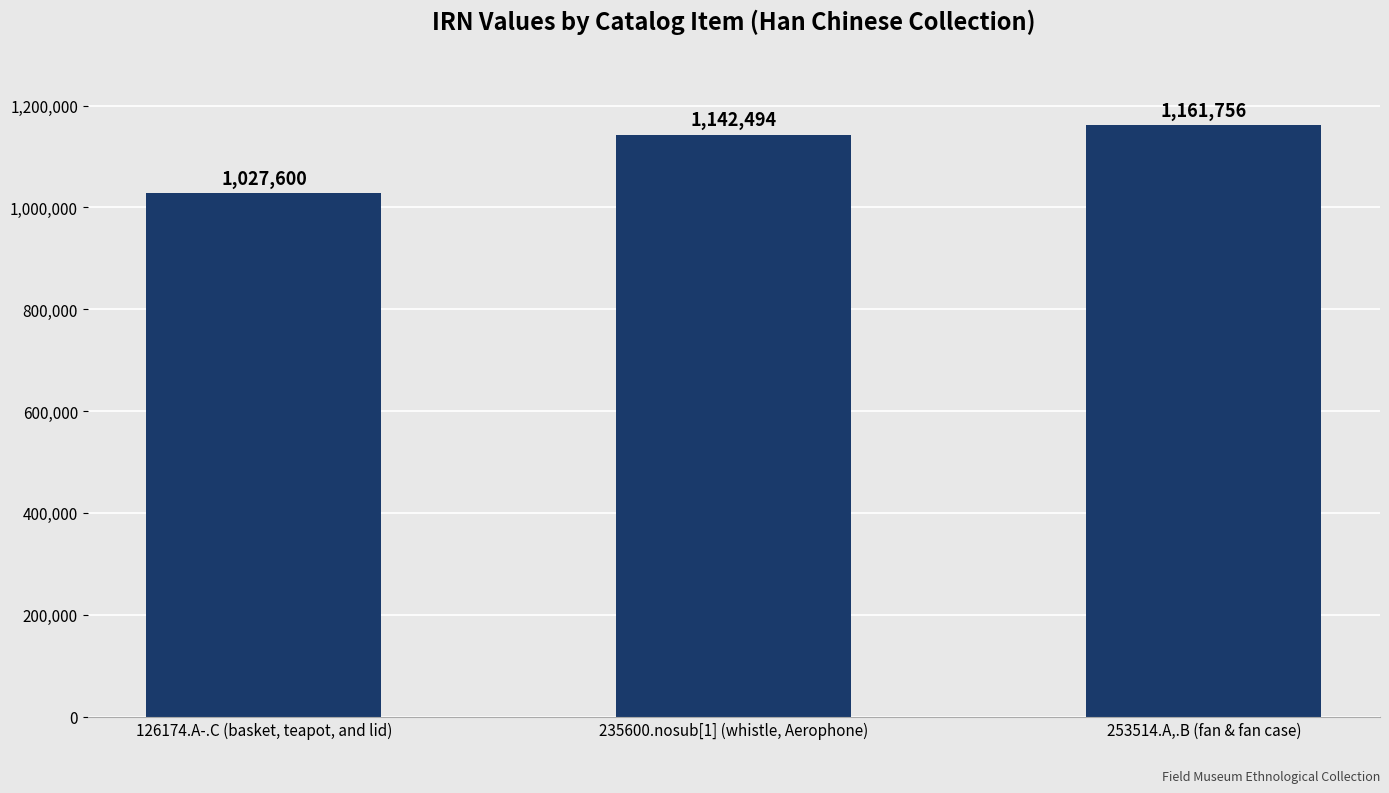

True or false: the data shows 1590562 at 126174.A-.C (basket, teapot, and lid).

False